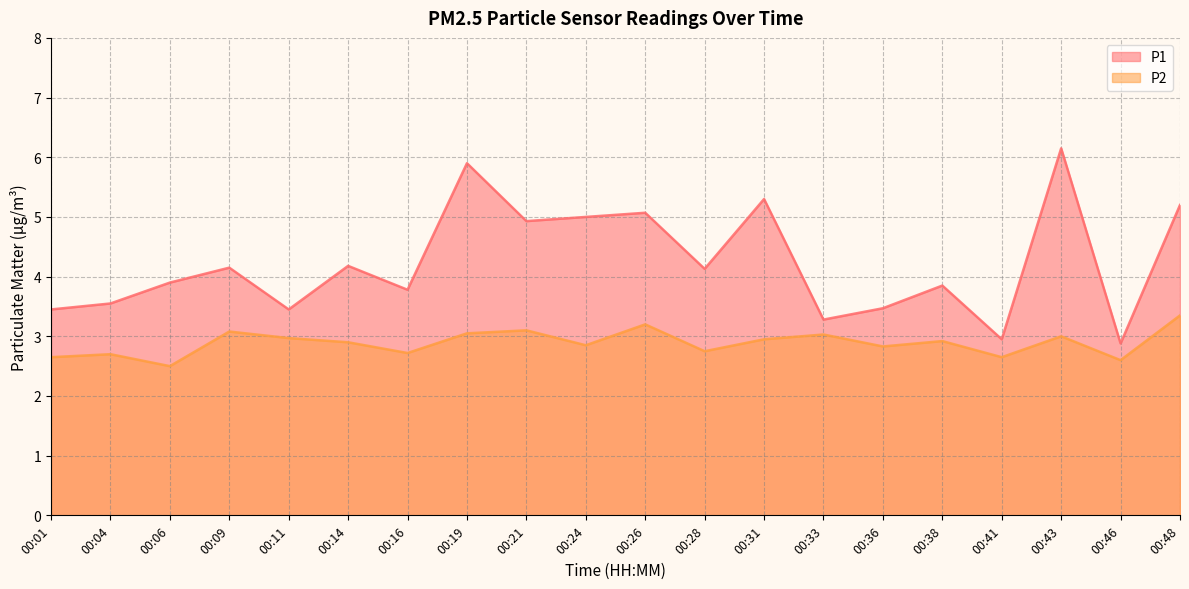

Reading right to left, transcribe all the data shown in this chart.

P1: 5.2	2.9	6.2	3.0	3.9	3.5	3.3	5.3	4.1	5.1	5.0	4.9	5.9	3.8	4.2	3.5	4.2	3.9	3.5	3.5
P2: 3.4	2.6	3.0	2.6	2.9	2.8	3.0	3.0	2.8	3.2	2.9	3.1	3.0	2.7	2.9	3.0	3.1	2.5	2.7	2.6